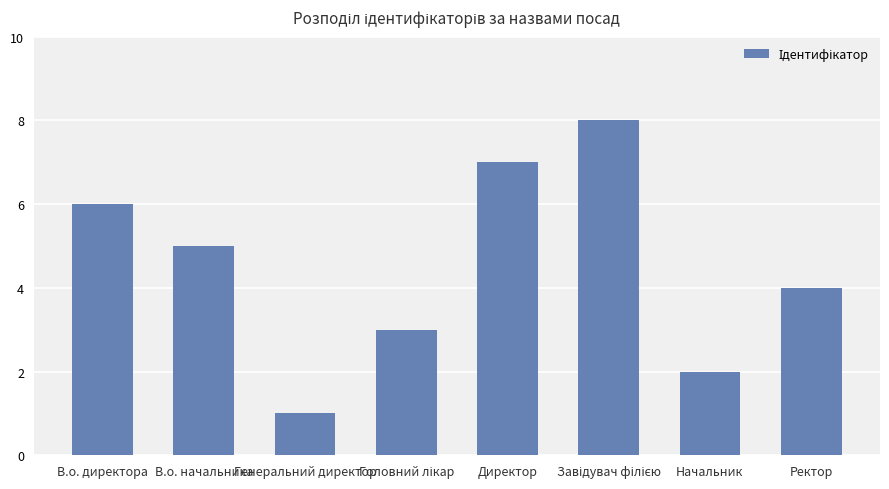

How many bars are there in total?

8